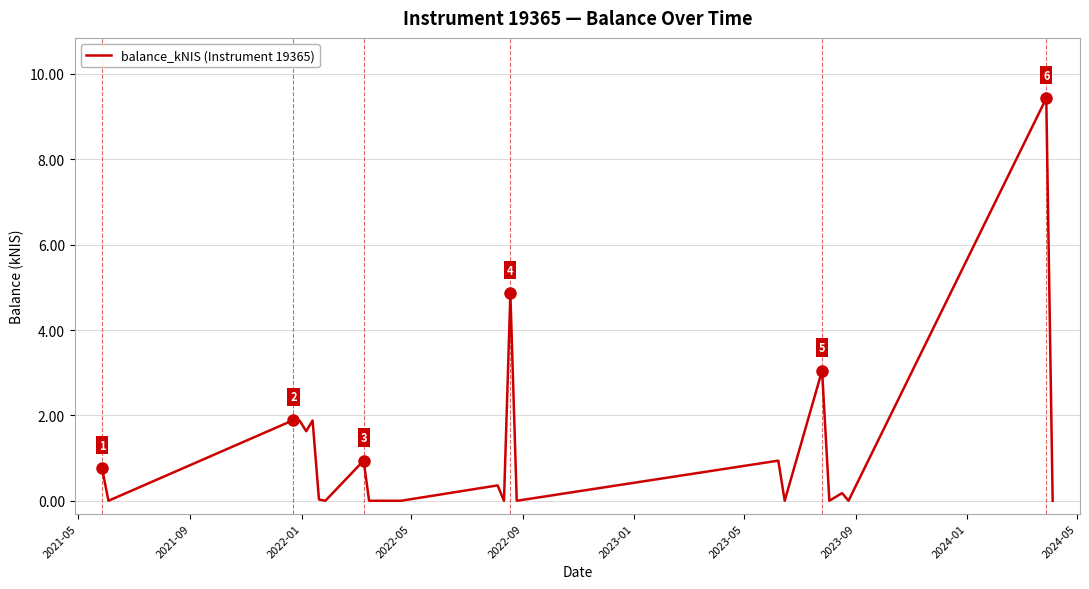

How many lines are shown in the chart?

1